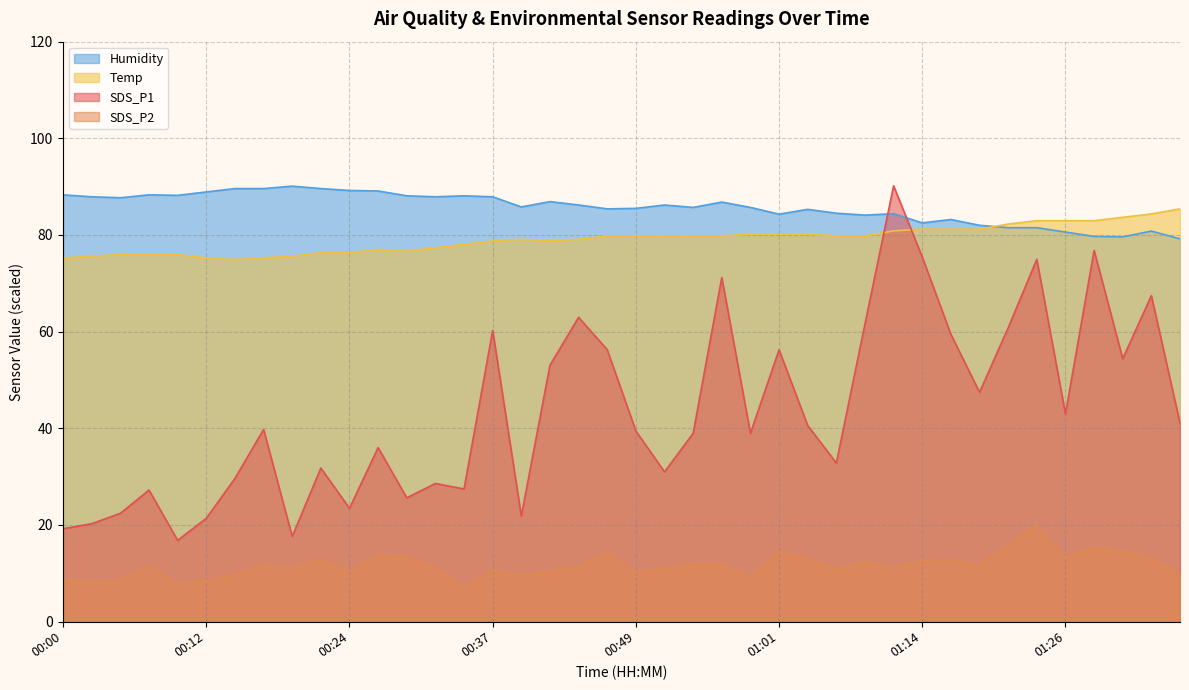

What is the difference between the second highest and second lowest values in the Temp series?

9.1